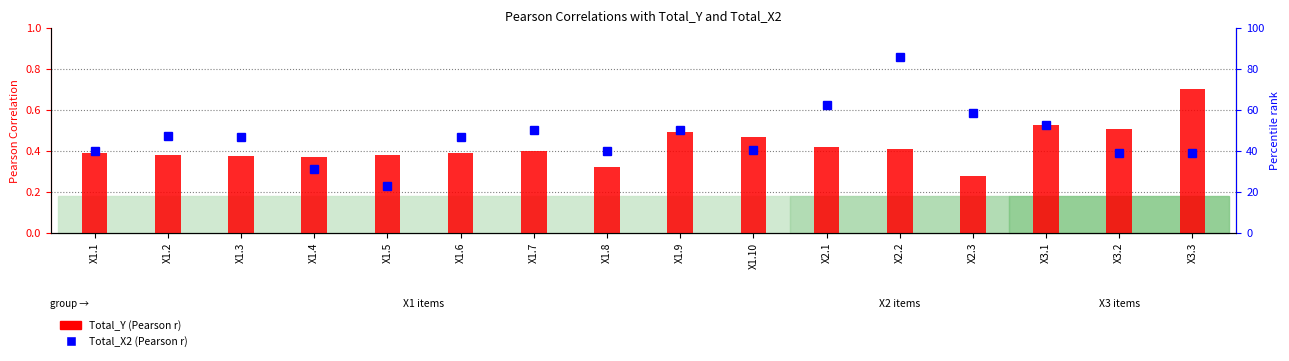

What is the lowest value of the Total_X2 (Pearson r) series?

22.9